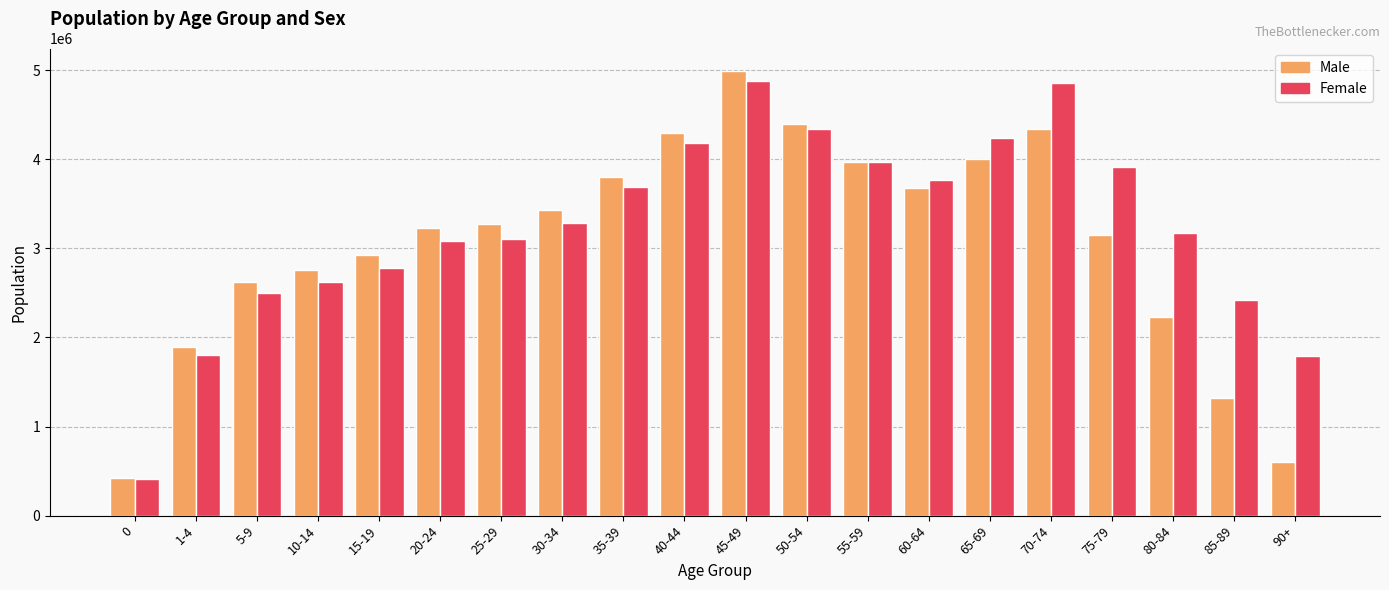

At how many categories does at least one series exceed 461097?

19